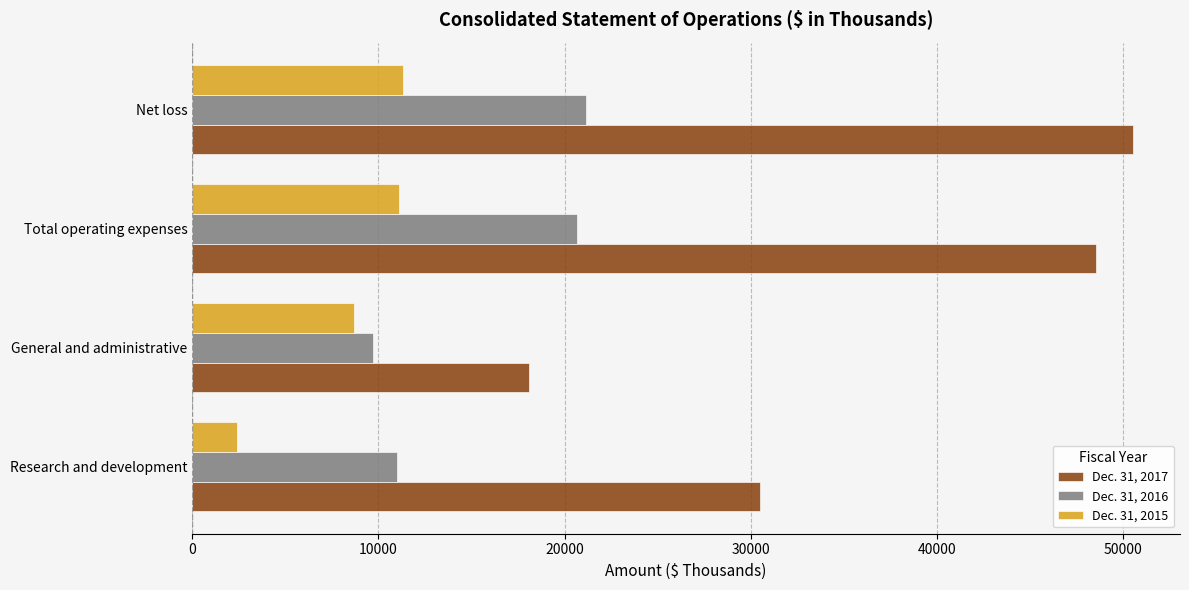

Between Research and development and General and administrative, which series saw the biggest shift?

Dec. 31, 2017